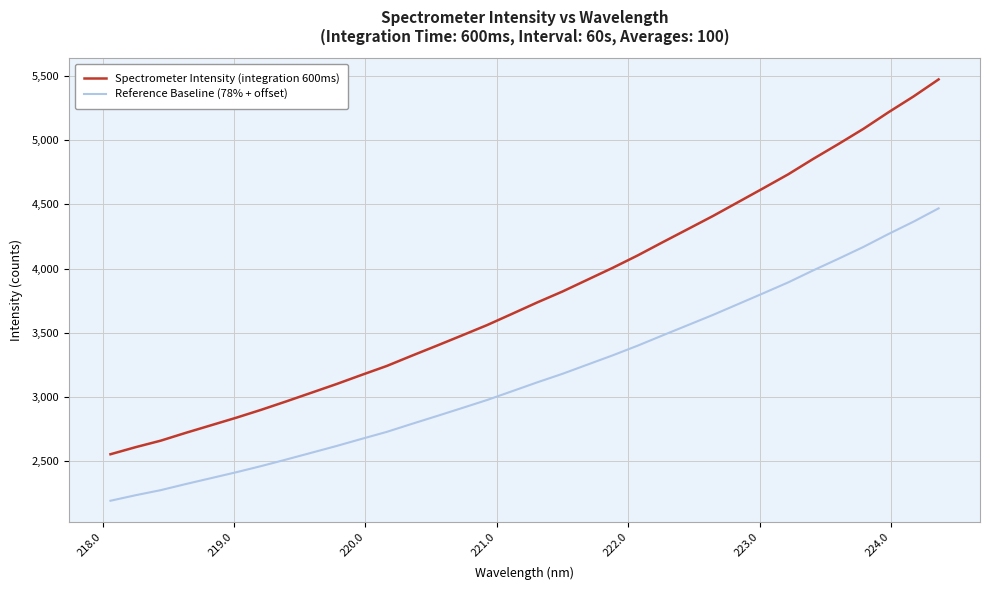

True or false: Reference Baseline (78% + offset) and Spectrometer Intensity (integration 600ms) cross at least once.

False